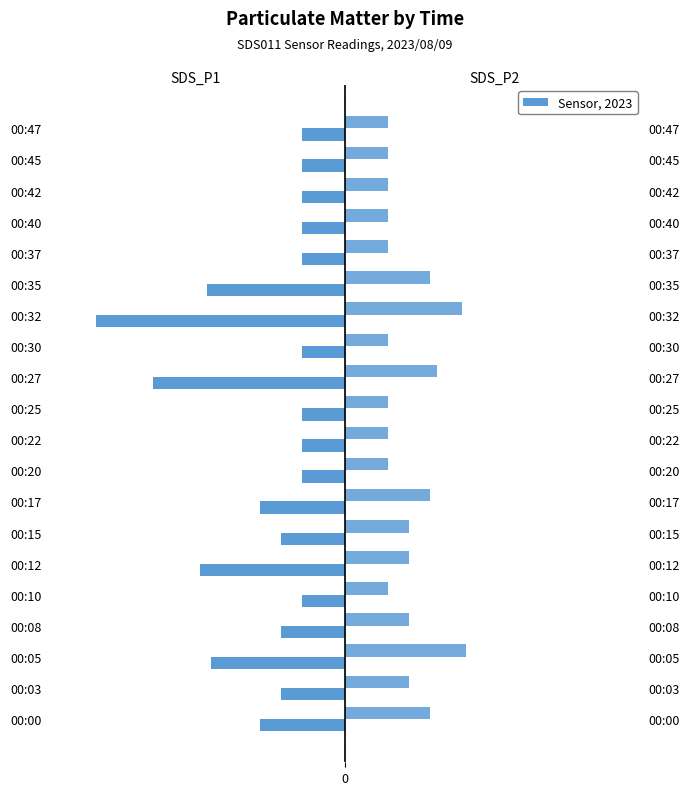

What is the maximum value for SDS_P1?

-0.2